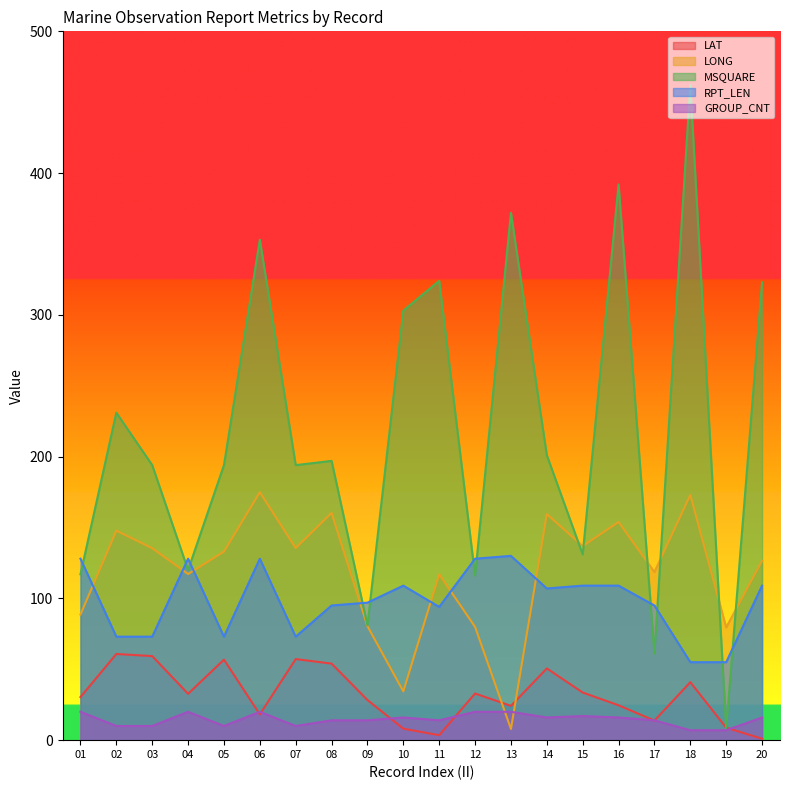

What is the greatest value displayed?

462.0